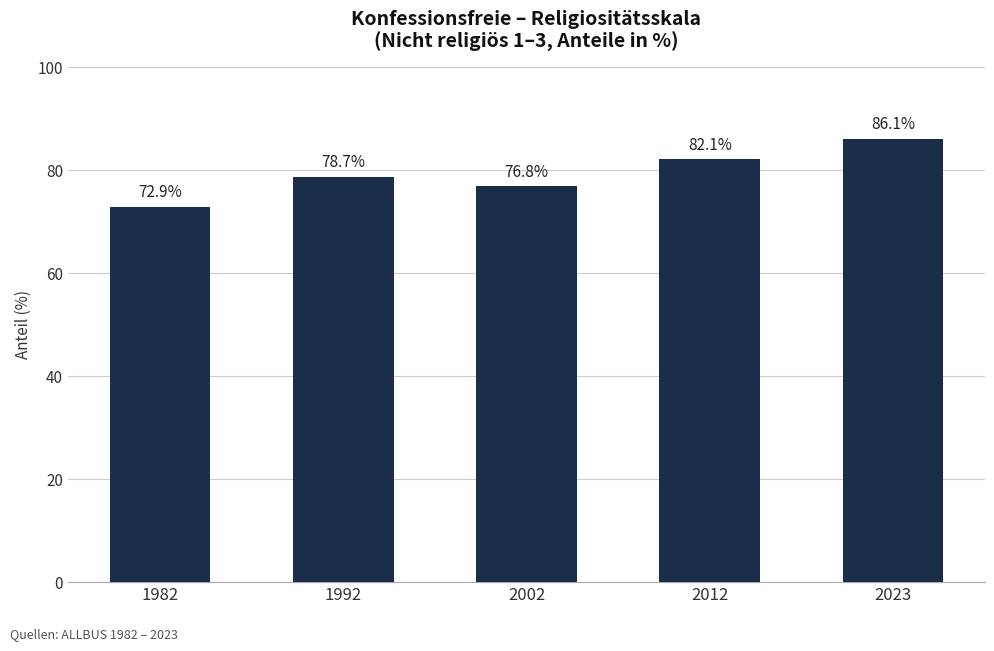

What is the value of the 1st bar from the left?

72.9